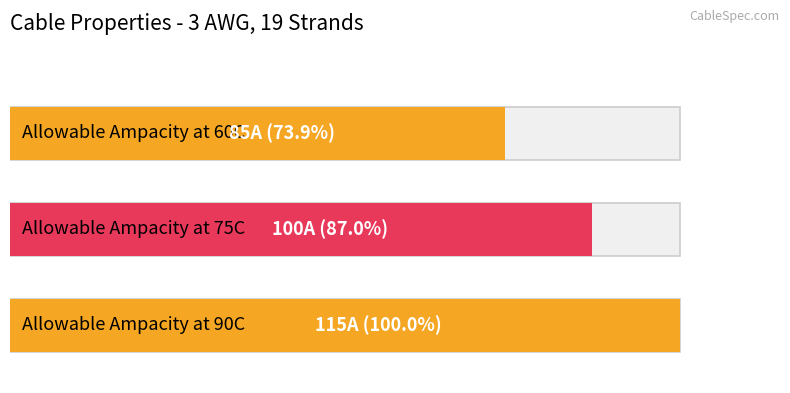

Where is the data nearest to the value 100?

Allowable Ampacity at 75C